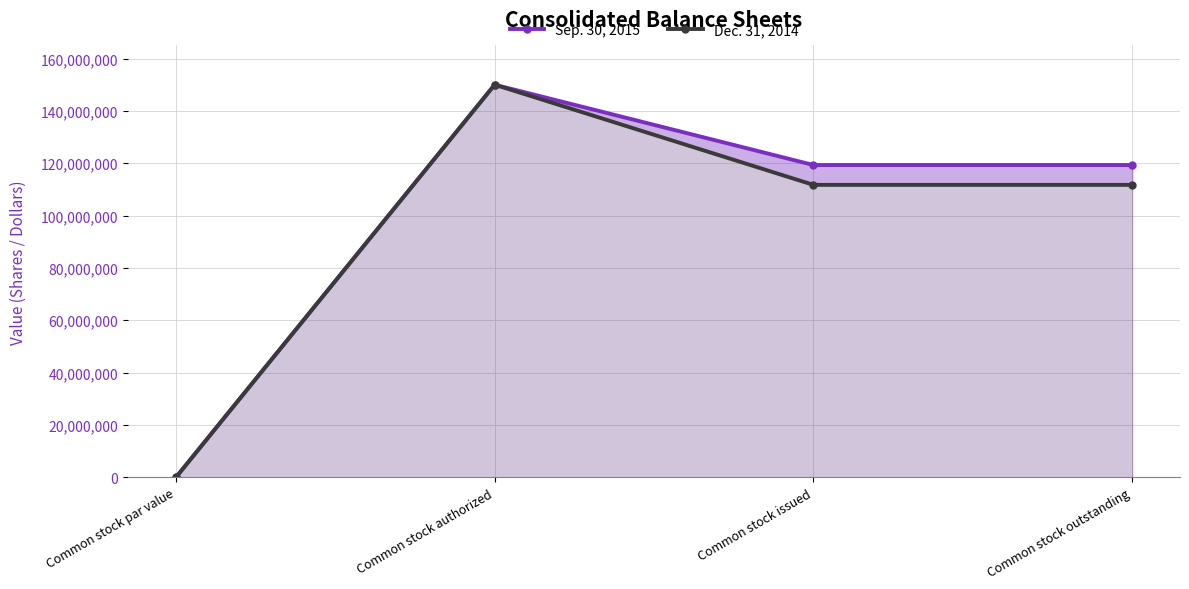

Between Common stock par value and Common stock outstanding, which series saw the biggest shift?

Sep. 30, 2015